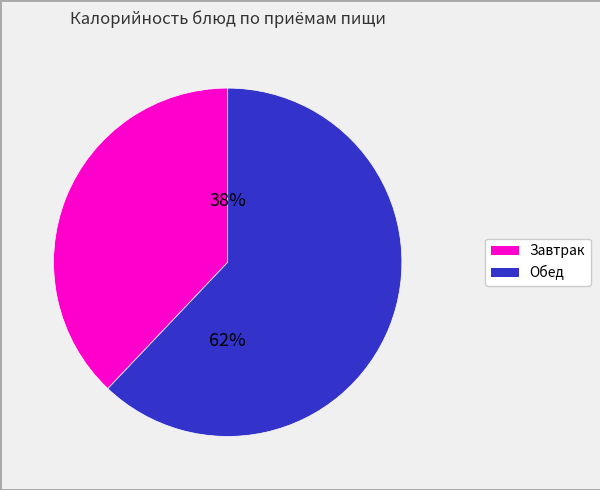

Is there any slice that represents more than half of the pie?

Yes